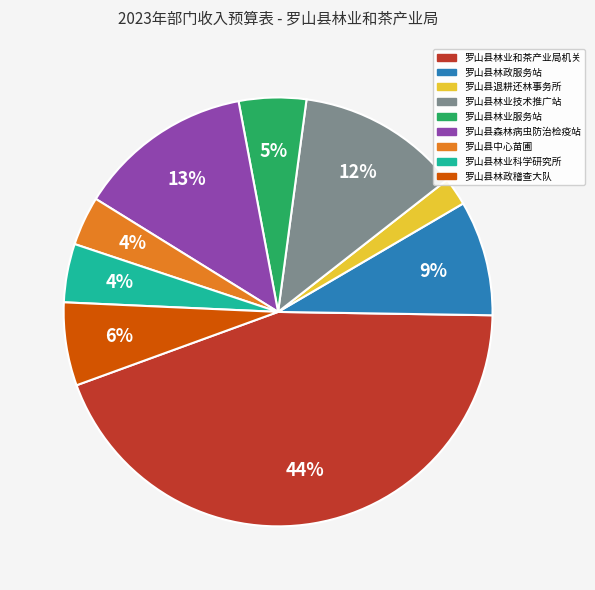

Is there a majority slice in this chart?

No